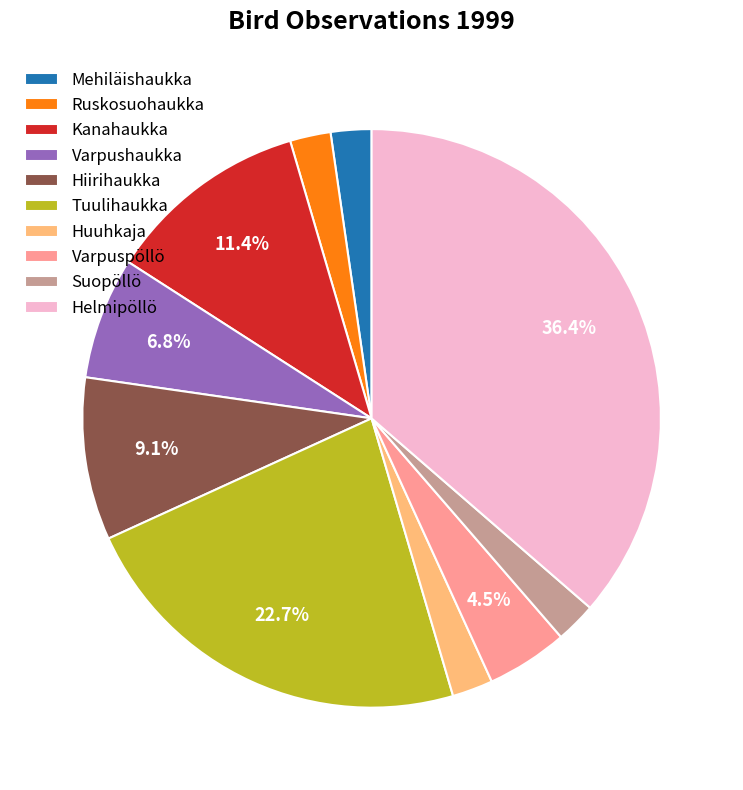

Which category has the biggest portion of the pie?

Helmipöllö